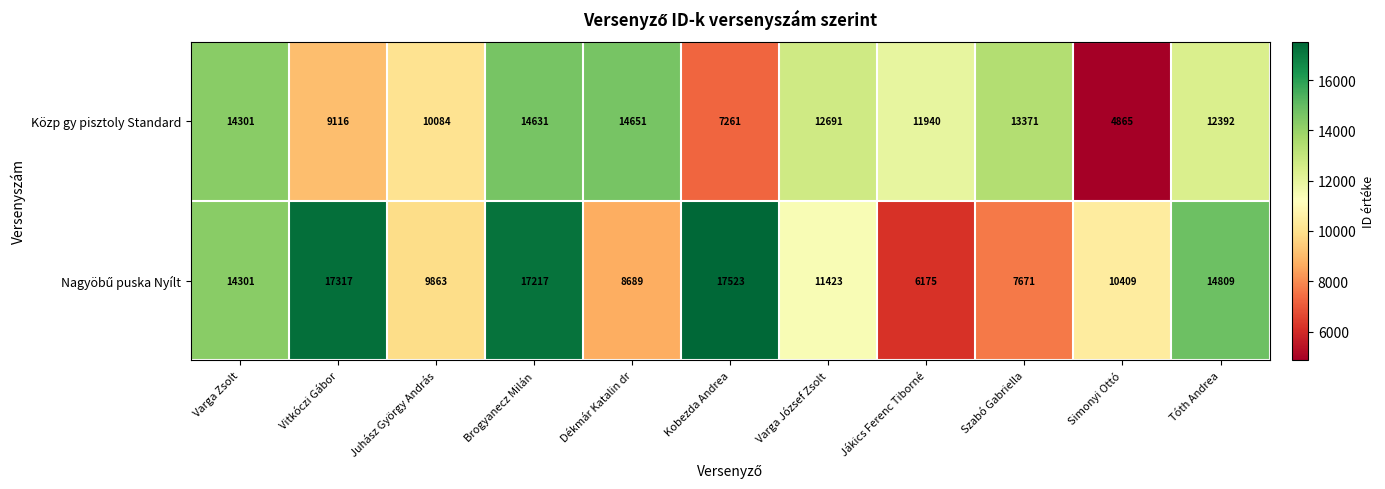

What is the greatest value displayed?

17523